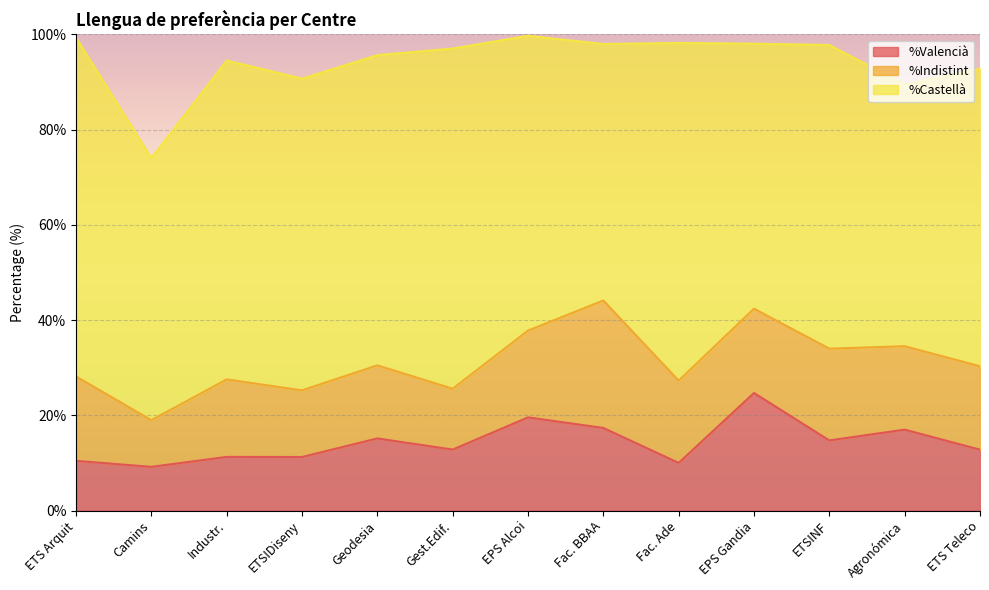

Which series has the largest total across all categories?

%Castellà